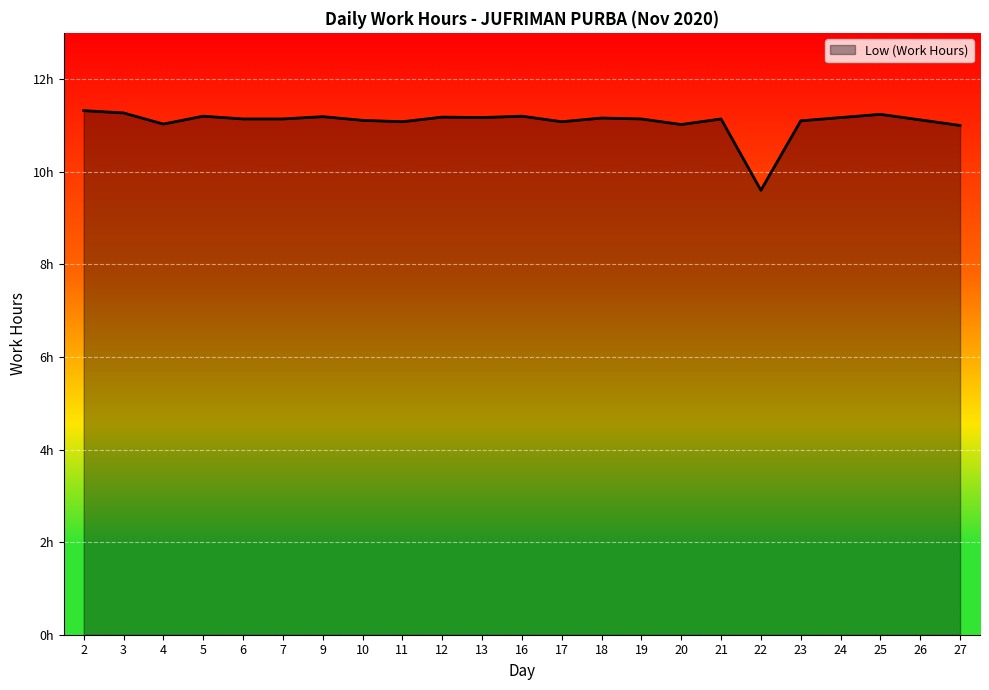

Is this an area chart (filled region under the line)?

Yes